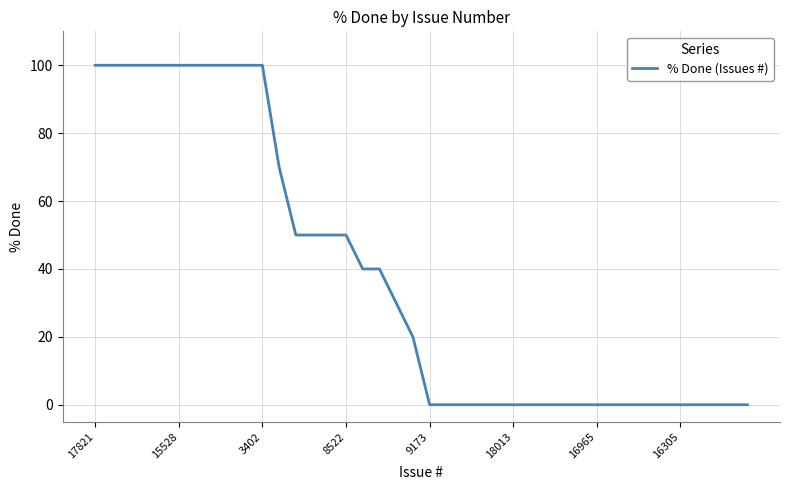

How many values are below 20?

20